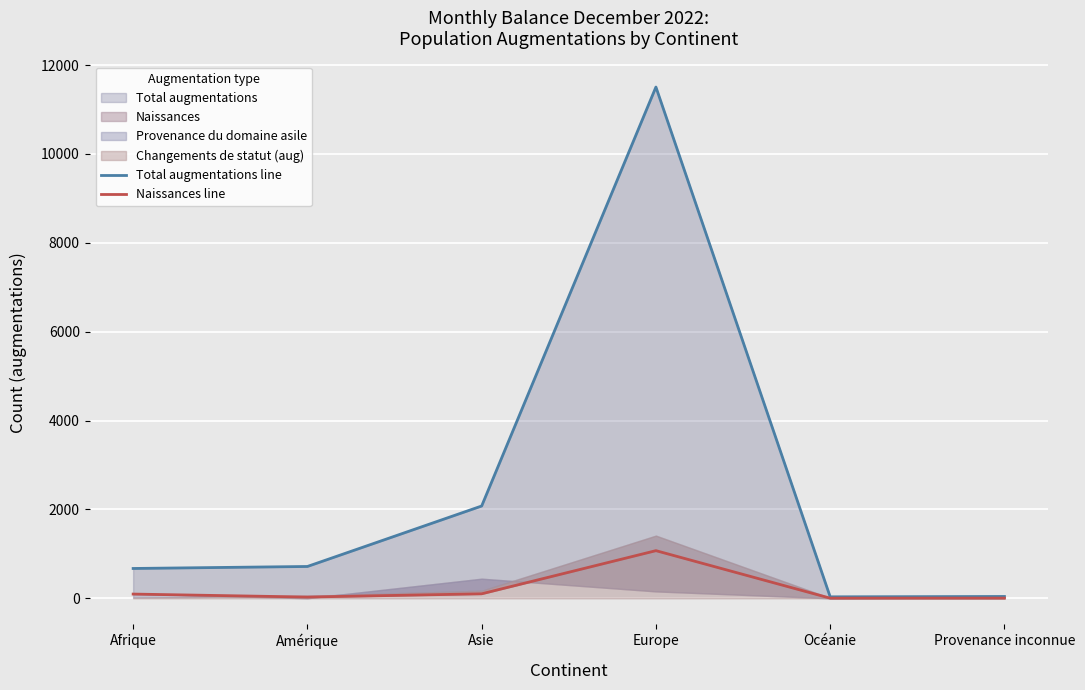

Which series changed the most between Amérique and Provenance inconnue?

Total augmentations line